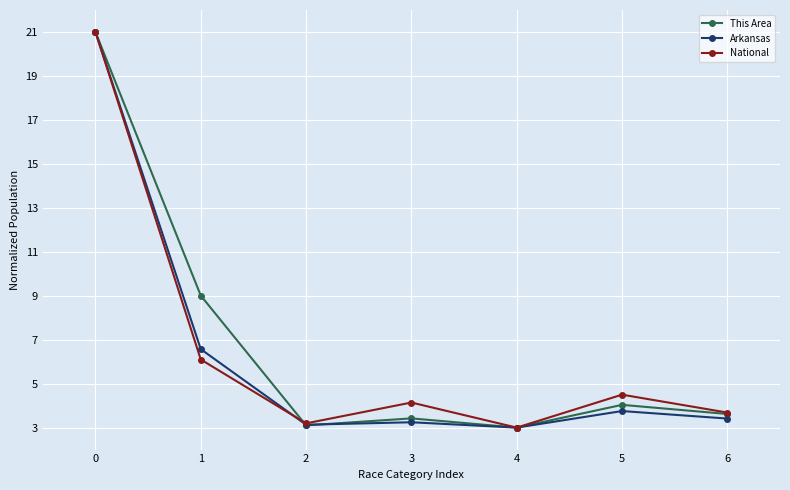

What is the maximum value for Arkansas?

21.0